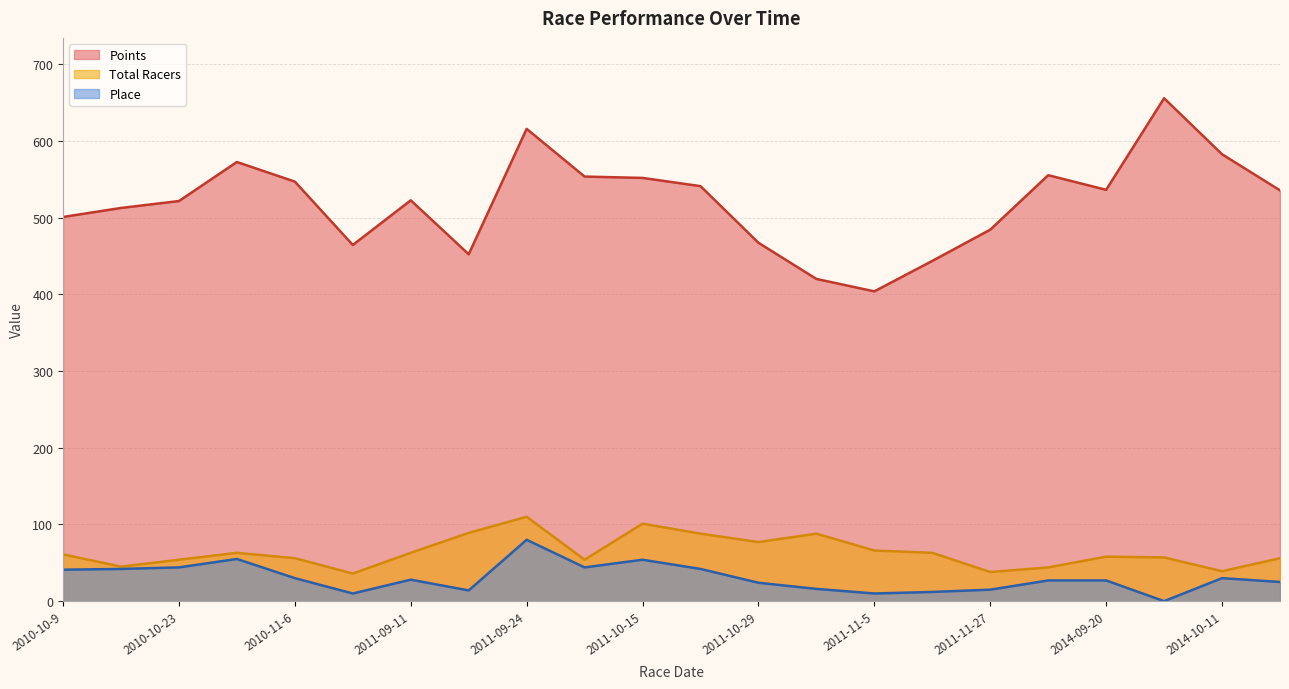

Is the value of Total Racers at 2014-10-11 greater than the value of Points at 2011-10-29?

No